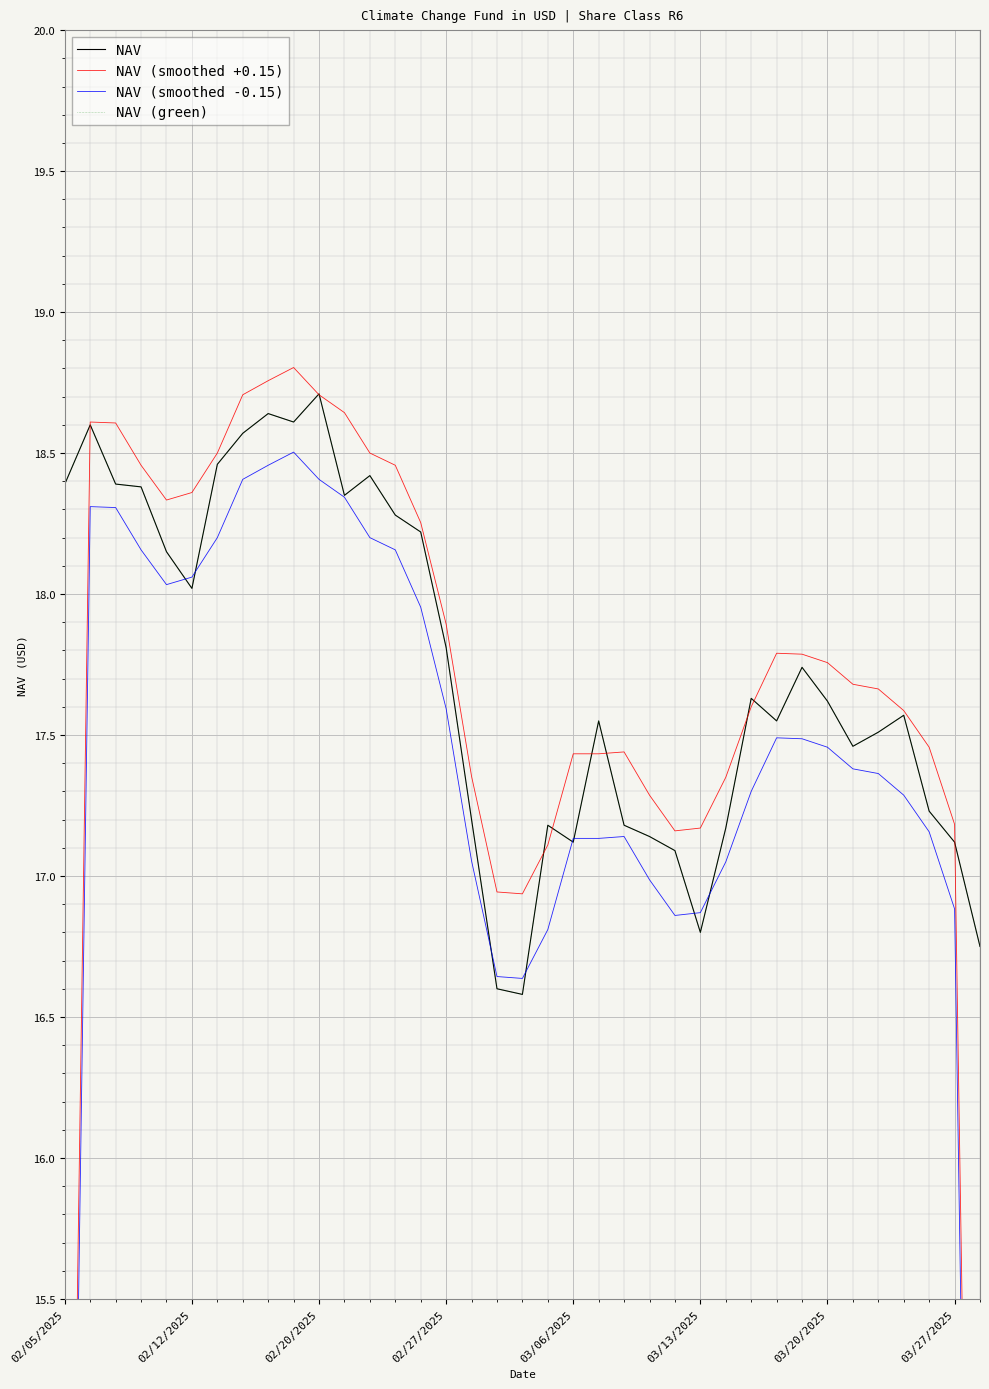

What position from the left is 27?

28